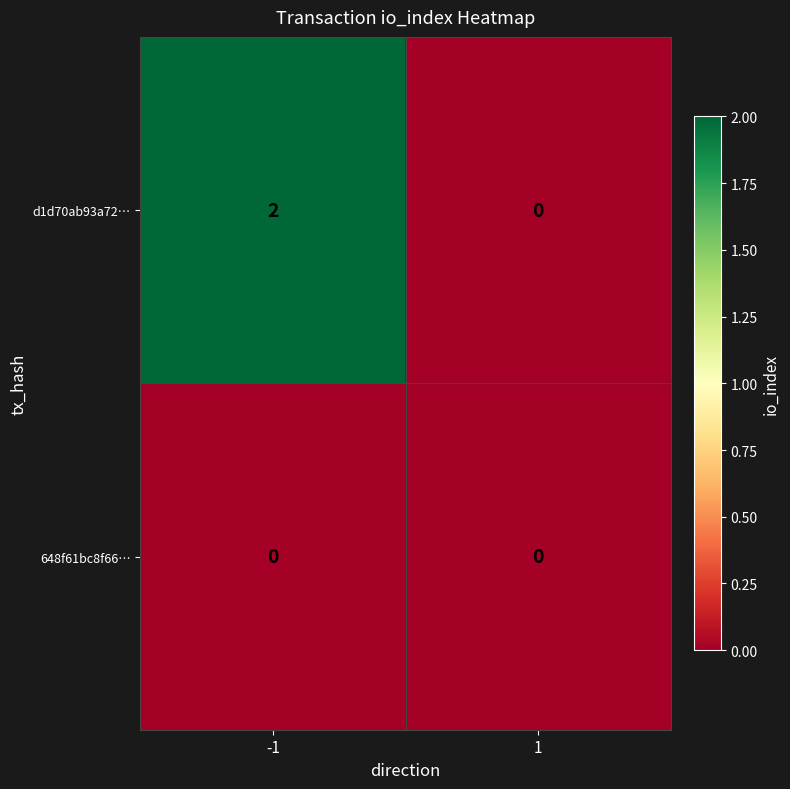

Which series has the largest total across all categories?

d1d70ab93a72…